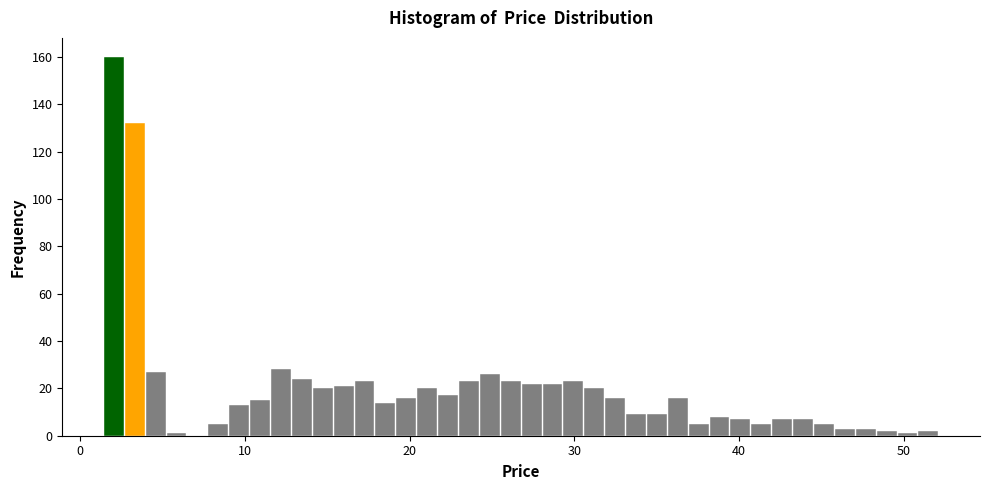

Around what value on the x-axis is the tallest bar? Give the approximate position of its centre, as read against the axis.

2